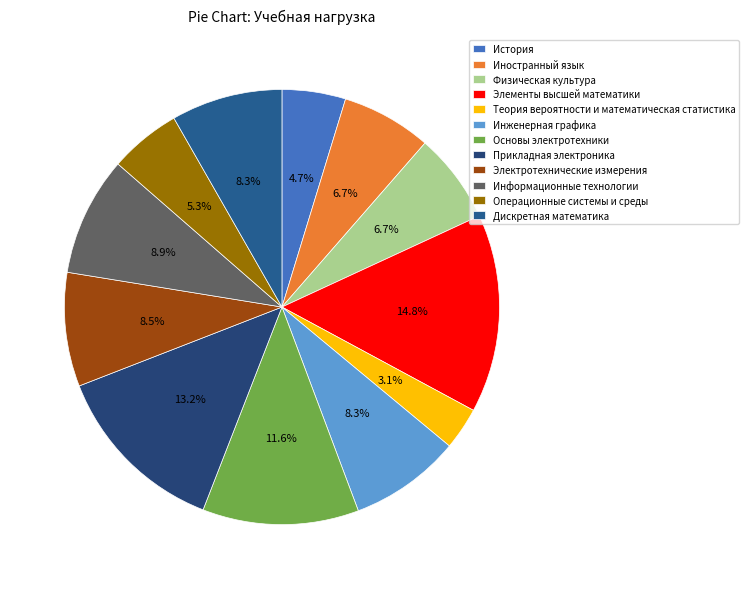

Which category has the smallest portion of the pie?

Теория вероятности и математическая статистика